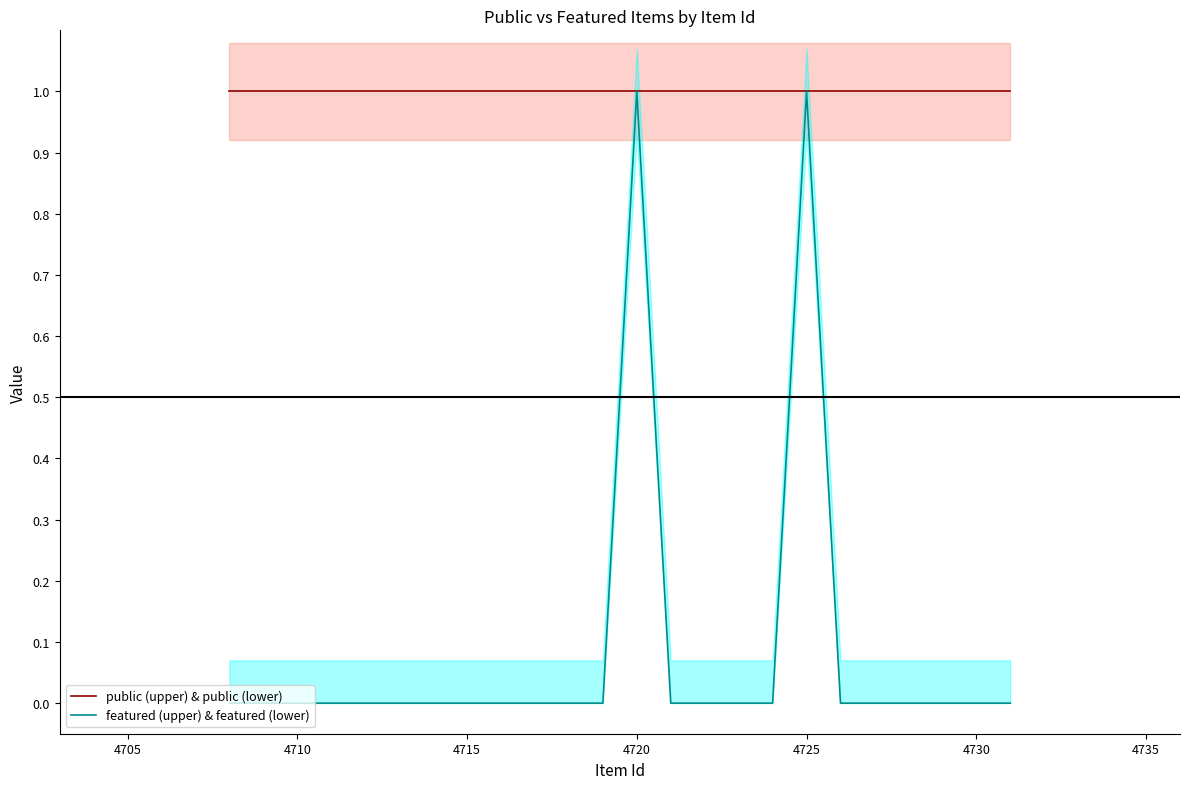

Is this an area chart (filled region under the line)?

No